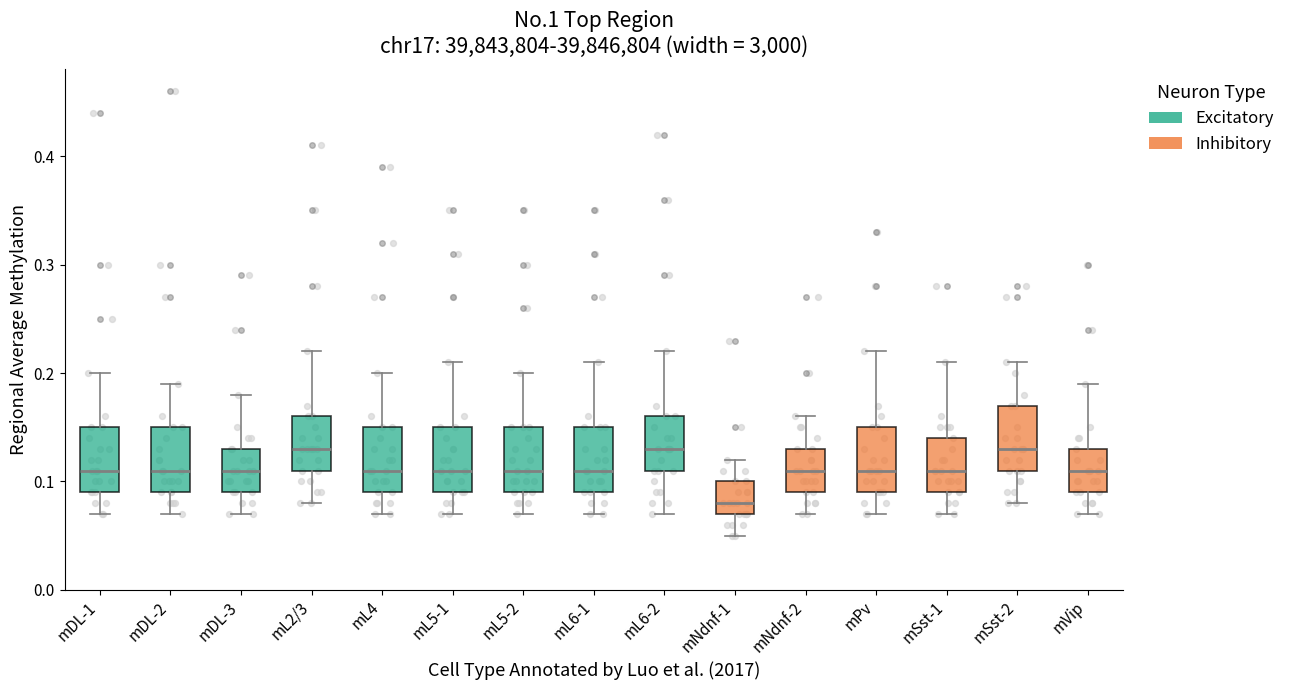

Where is the upper edge of the box for mVip on the y-axis? The values are not printed on the chart, so give them approximately, as read against the axis.

0.13